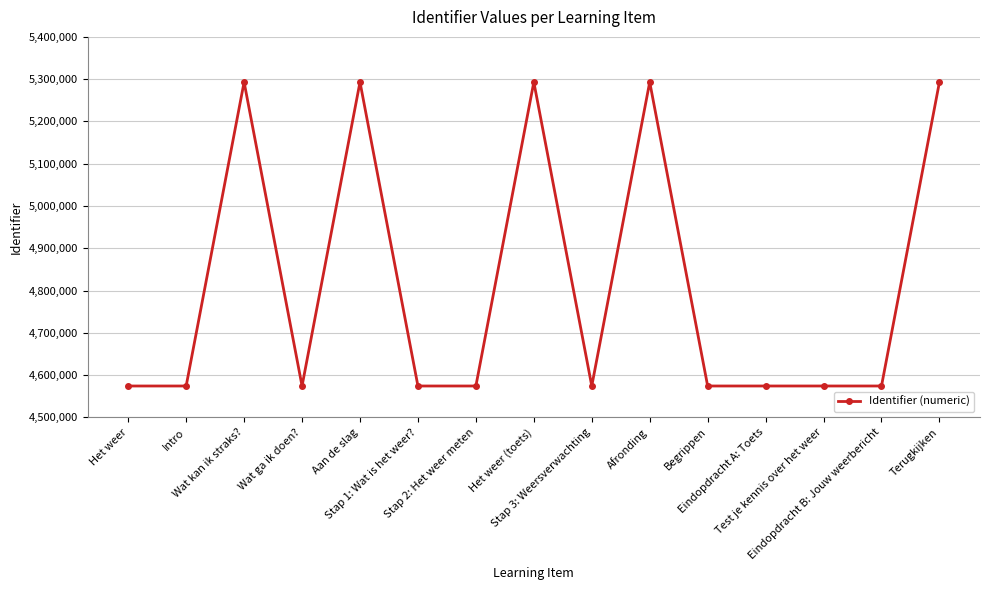

What position from the left is Het weer (toets)?

8